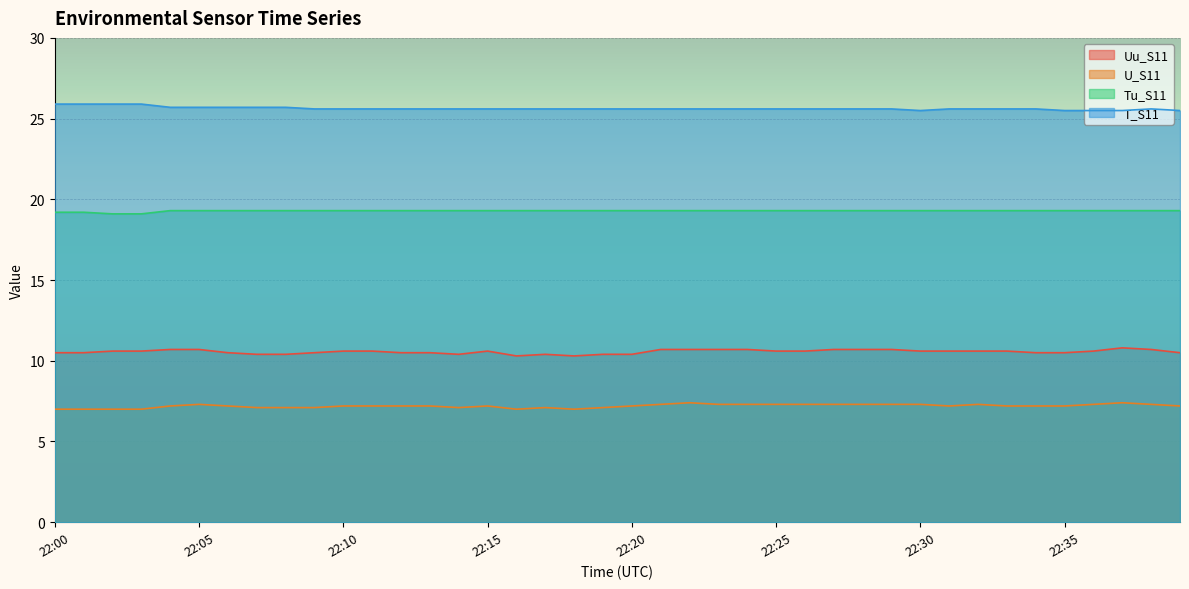

How many distinct data groups are displayed?

4